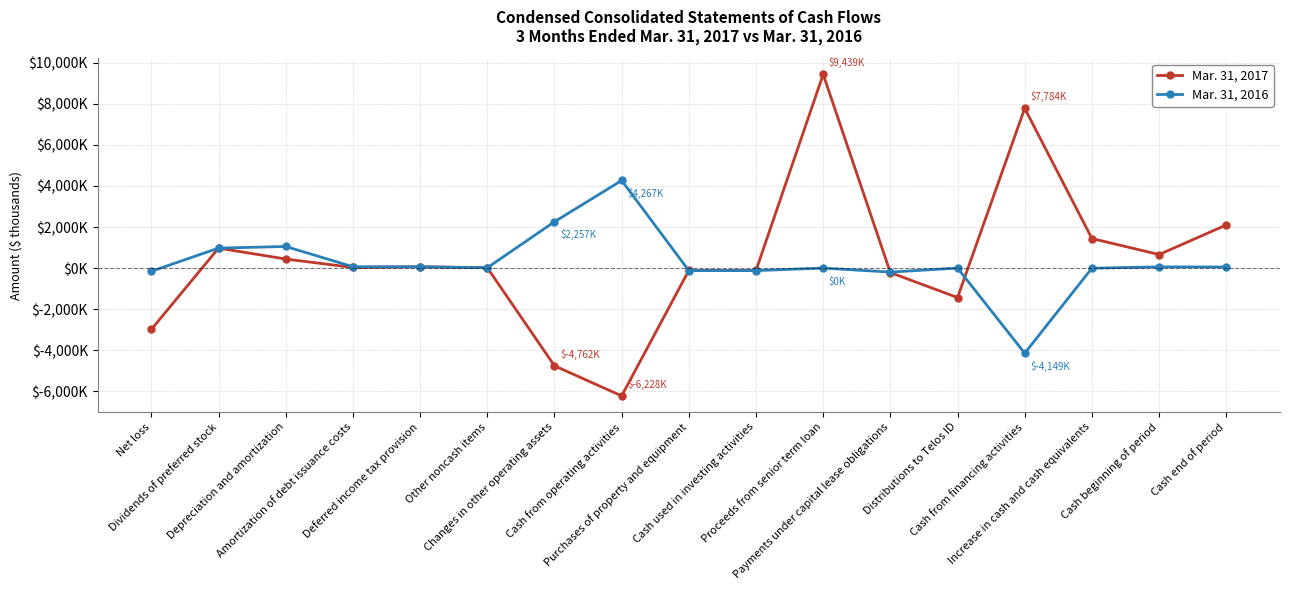

What is the difference between the second highest and second lowest values in the Mar. 31, 2017 series?

12546